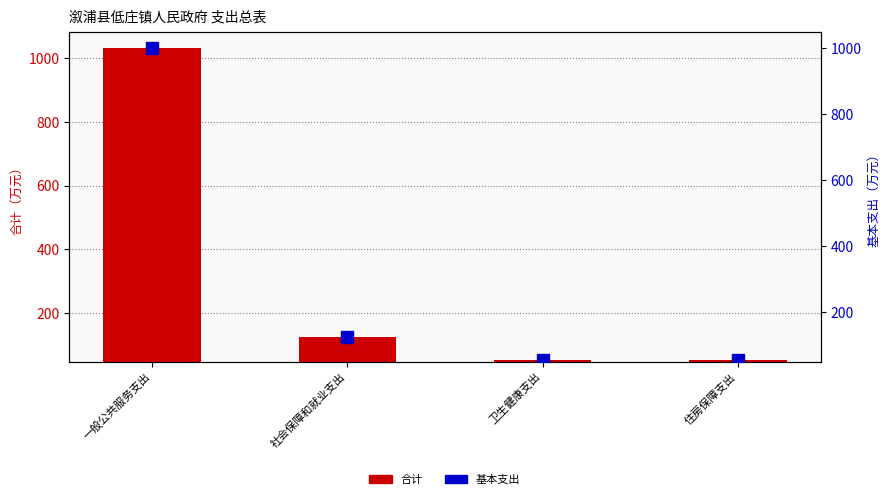

At which label is 基本支出 closest to 527?

社会保障和就业支出